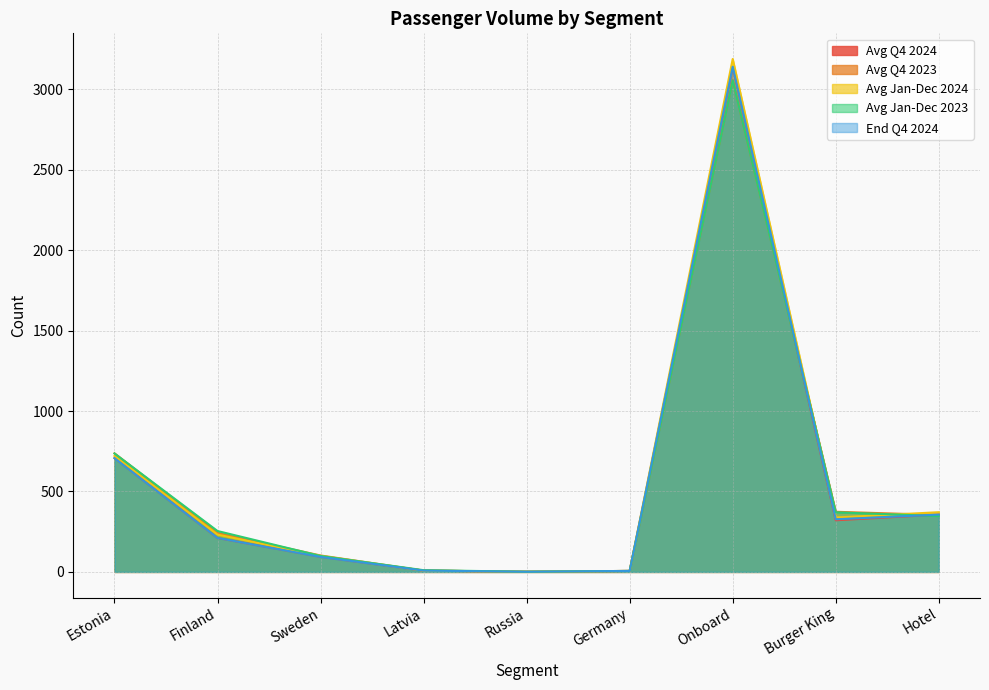

Rank the series by their maximum value, from highest to lowest.

Avg Jan-Dec 2024, End Q4 2024, Avg Q4 2024, Avg Q4 2023, Avg Jan-Dec 2023